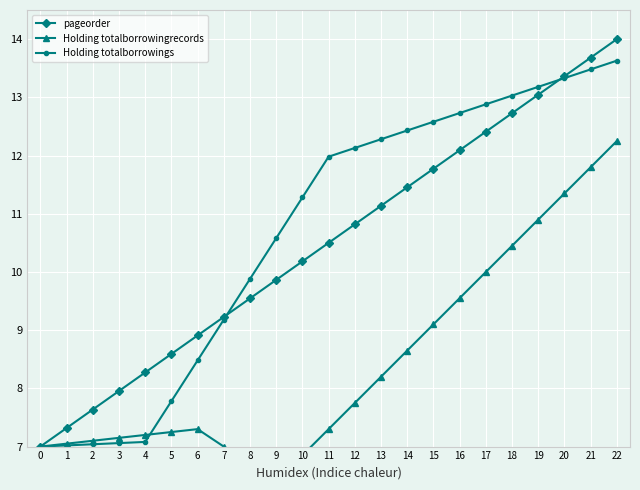

What is the difference between the maximum and minimum values in the Holding totalborrowings series?

6.6